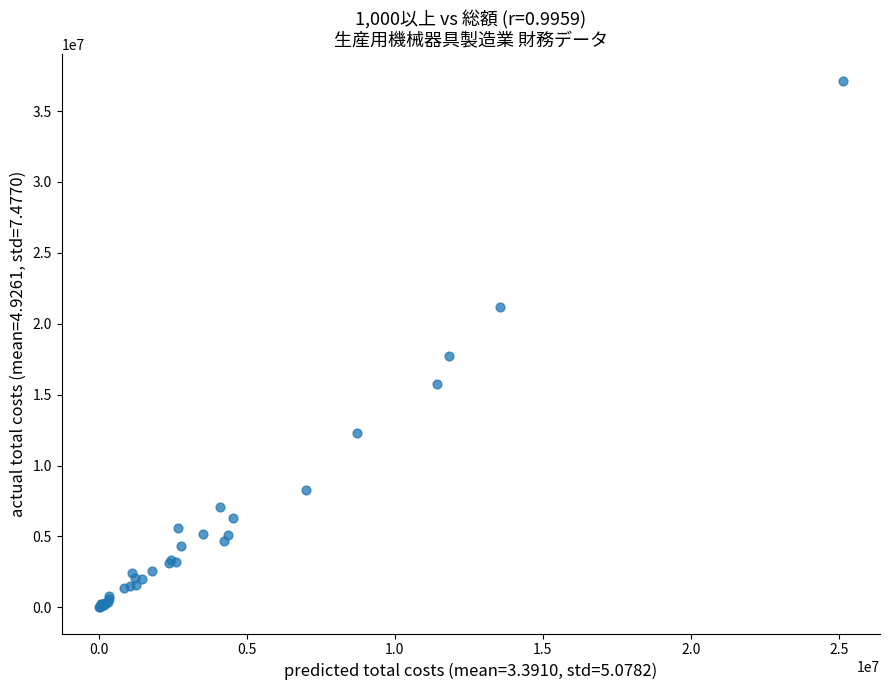

What Y value in the scatter plot is closest to 18580628?

17715545